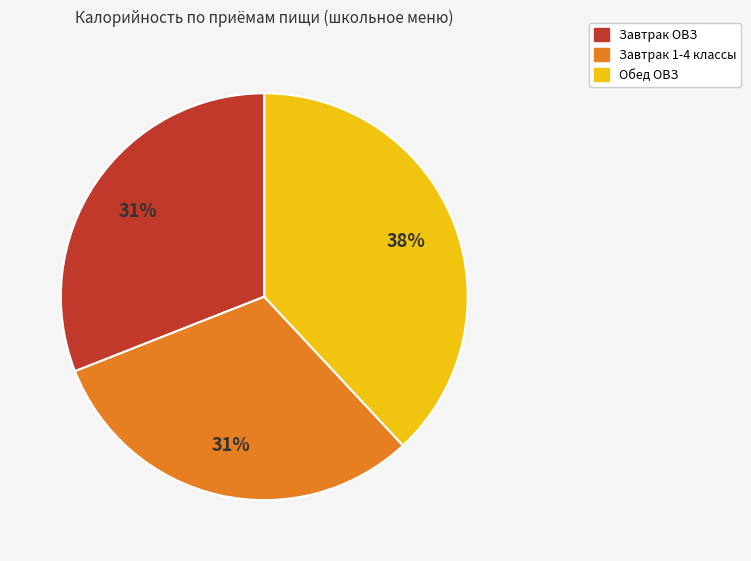

To the nearest percent, what portion does Завтрак ОВЗ represent?

31%